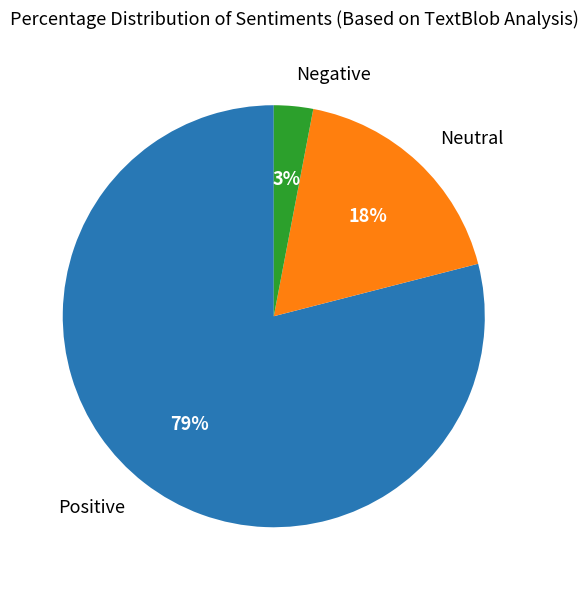

Is there any slice that represents more than half of the pie?

Yes